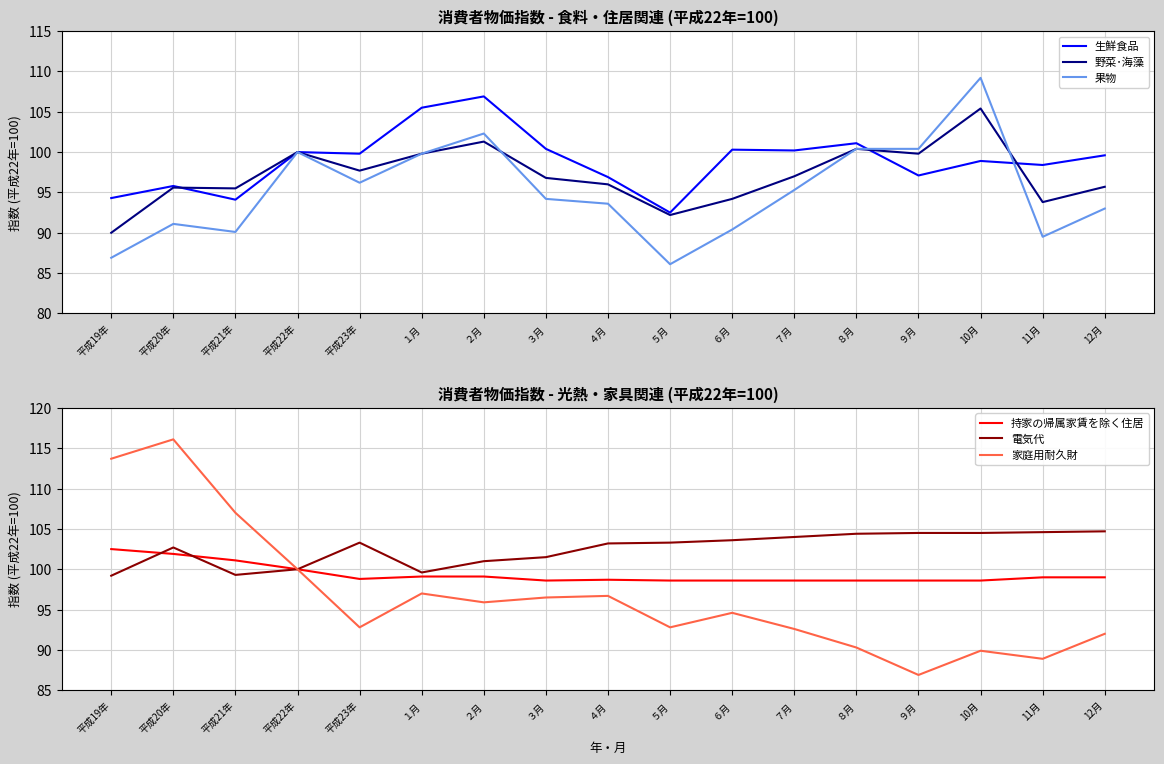

True or false: 生鮮食品 has more than 1 interior local peaks.

True